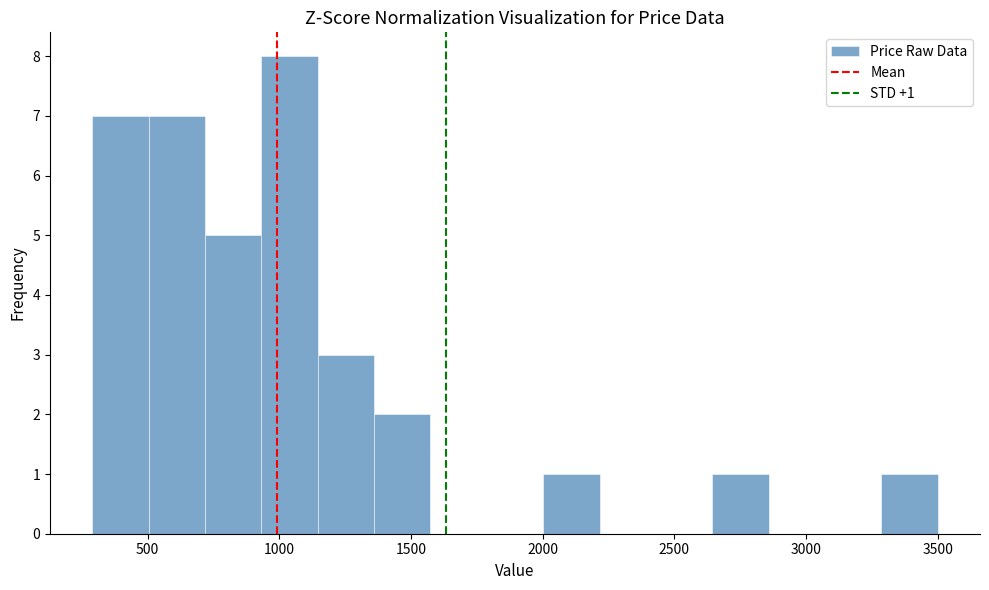

Over which range of the x-axis is the bar tallest?

950 to 1150